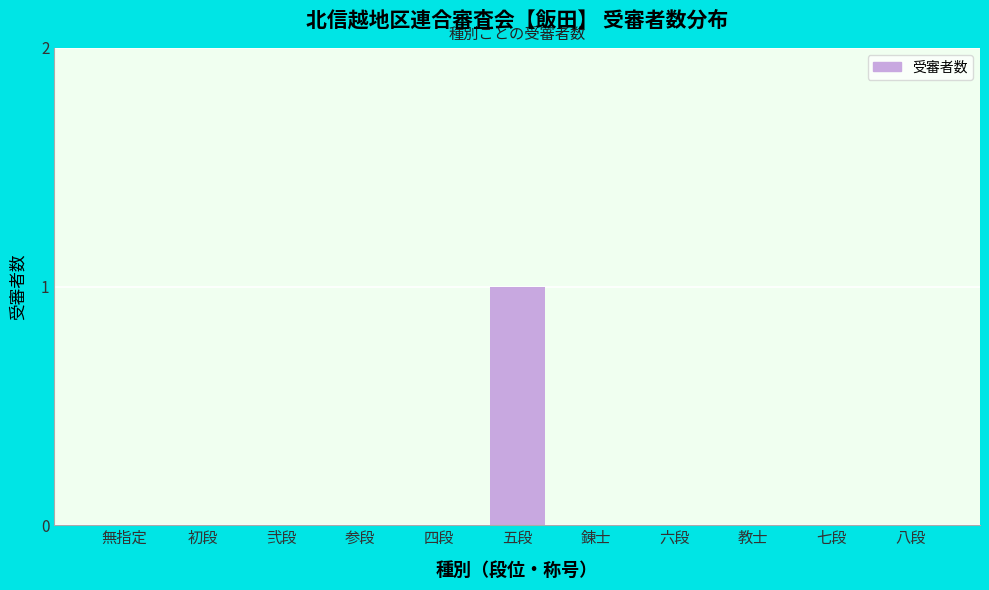

Reading left to right, list all the values displayed in this chart.

無指定=0	初段=0	弐段=0	参段=0	四段=0	五段=1	錬士=0	六段=0	教士=0	七段=0	八段=0